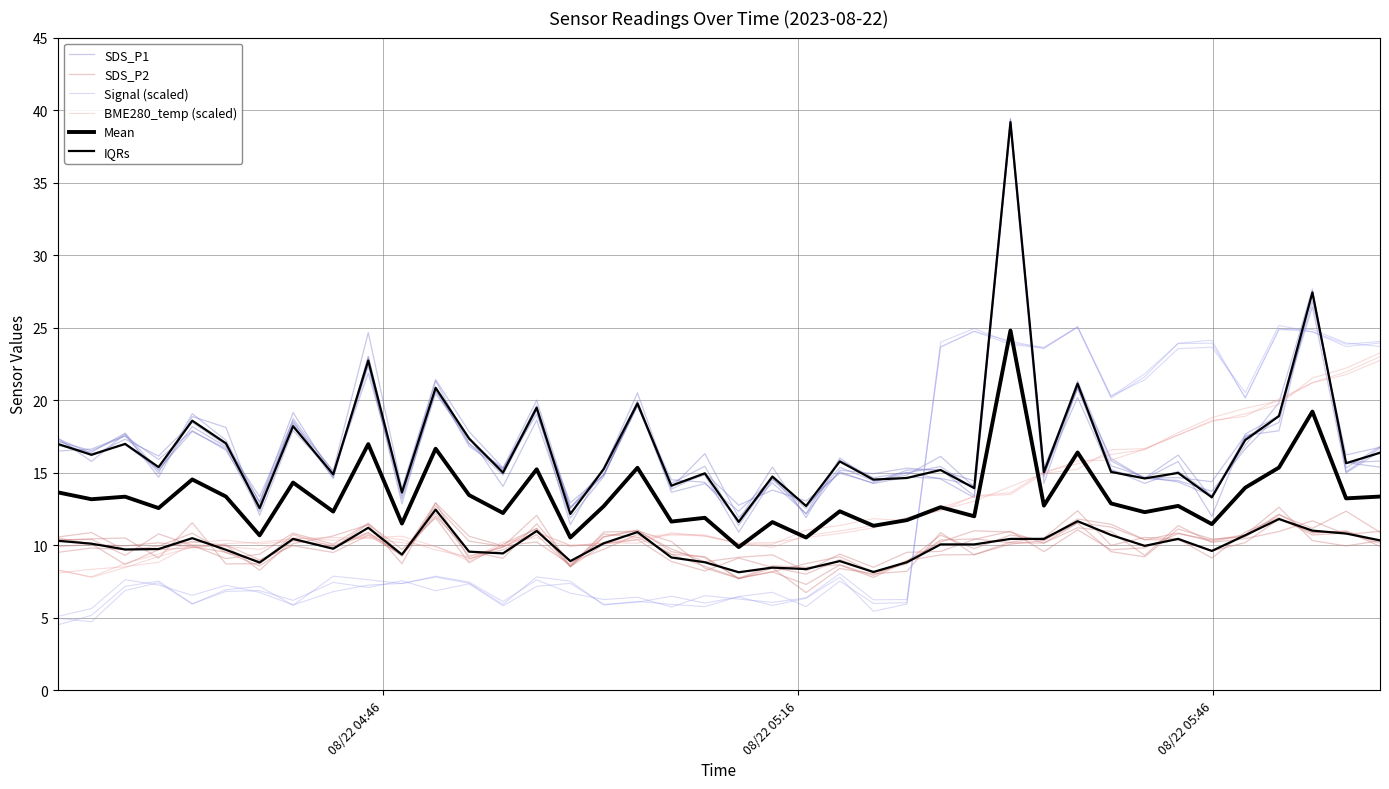

Which series has the largest total across all categories?

IQRs